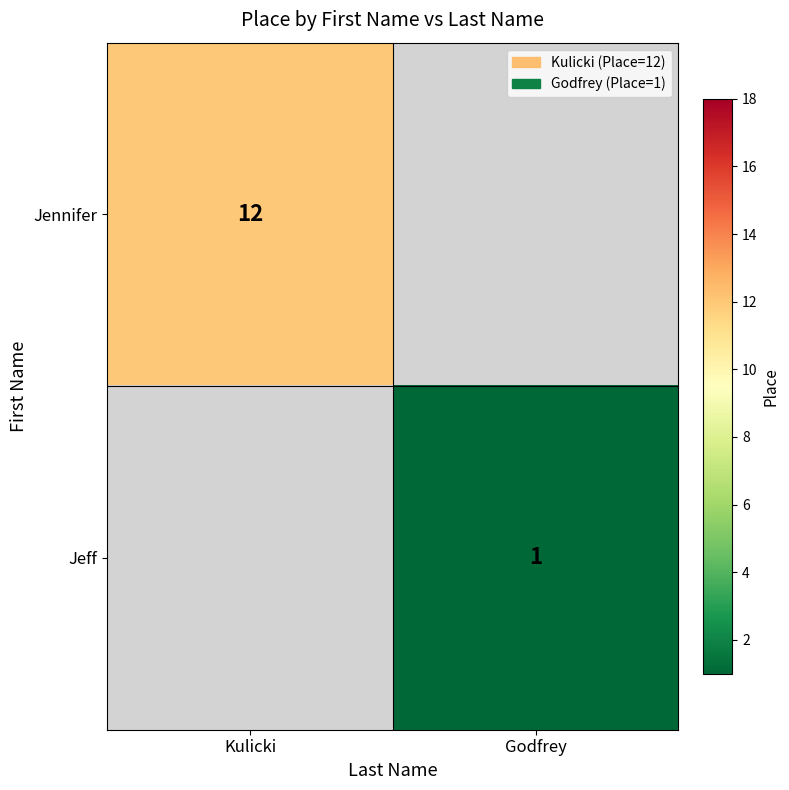

True or false: Jennifer has a value of 12 at Kulicki.

True